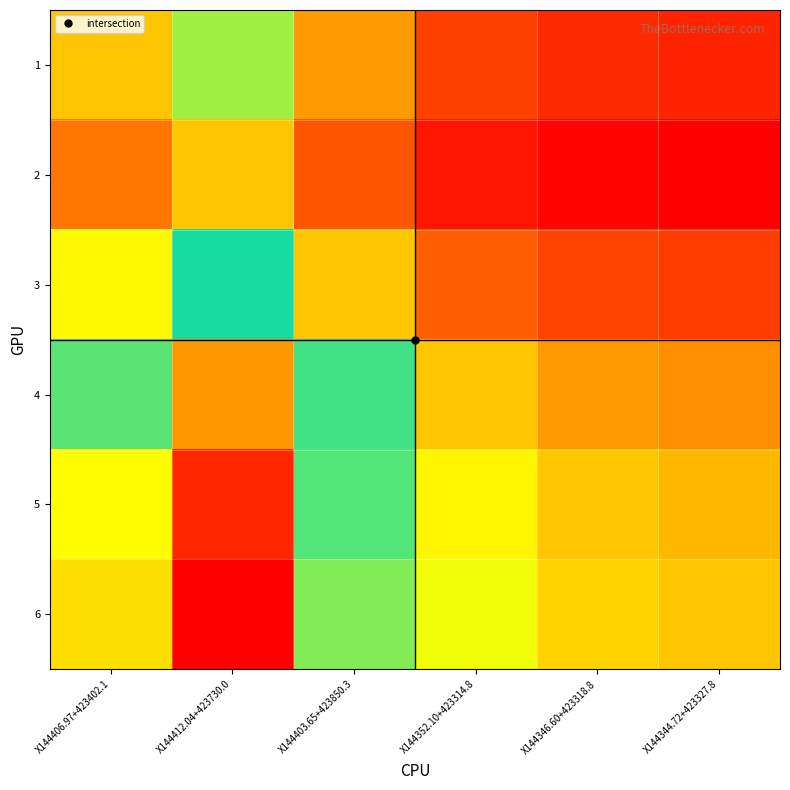

List the series in order of their peak value, lowest first.

2, 1, 3, 4, 5, 6